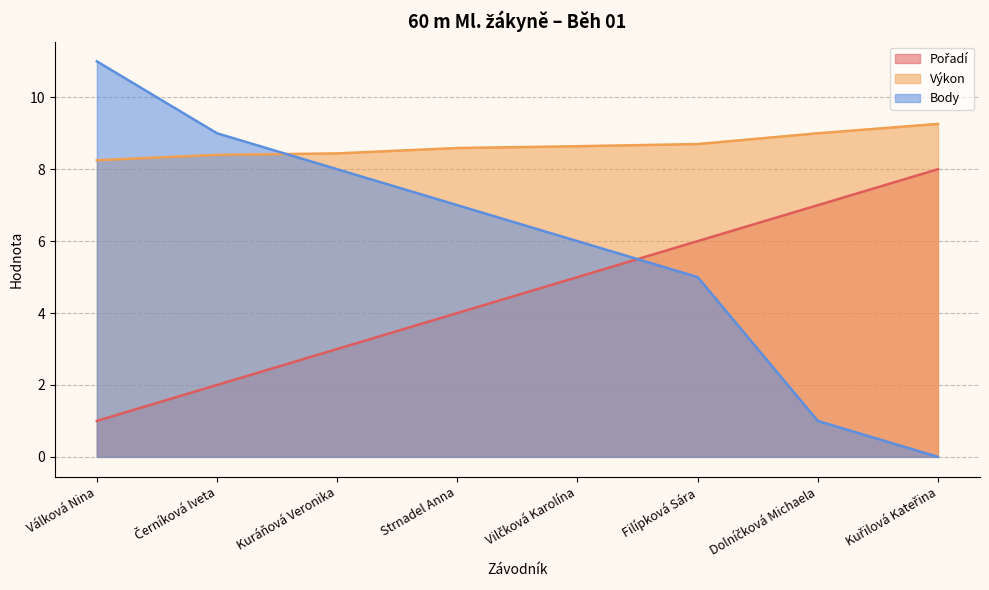

How many lines are shown in the chart?

3